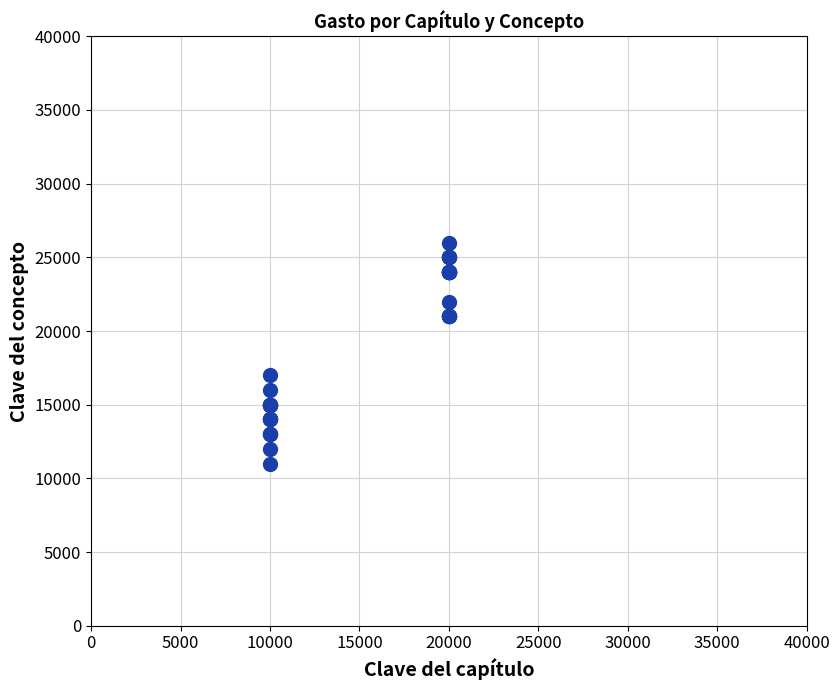

What Y value in the scatter plot is closest to 18500?

17000